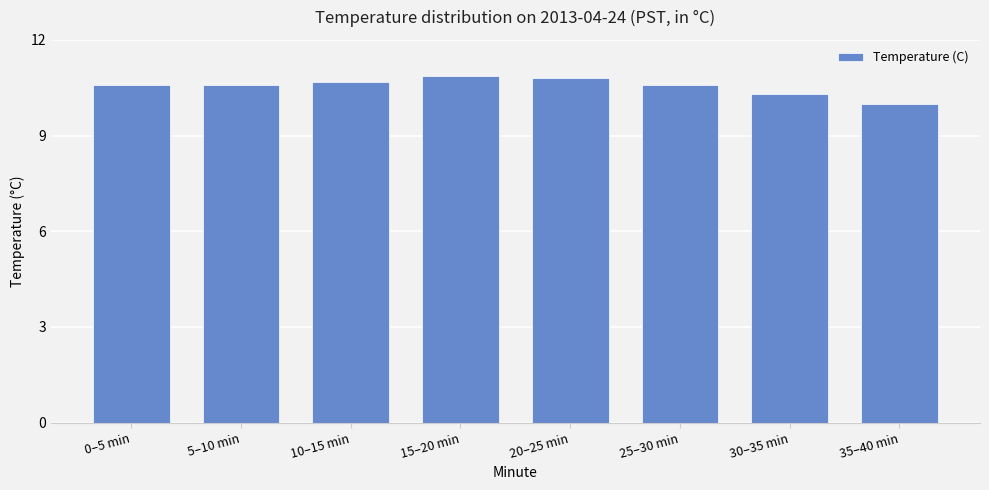

What is the difference between the maximum and minimum values?

0.9